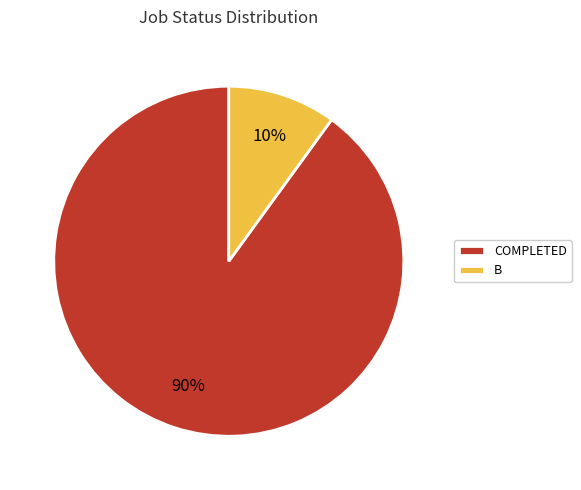

How many slices are in this pie chart?

2